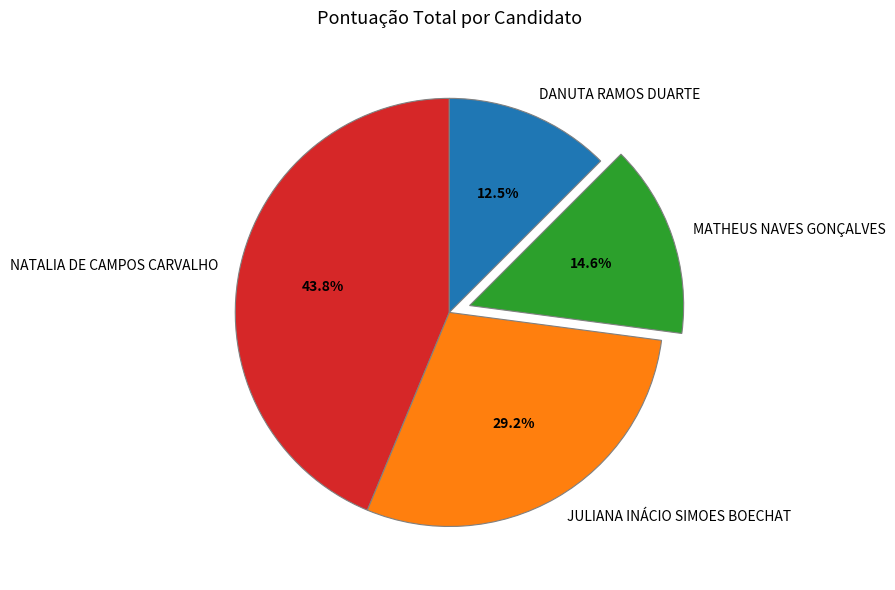

The NATALIA DE CAMPOS CARVALHO slice represents 44% of the pie. True or false?

True